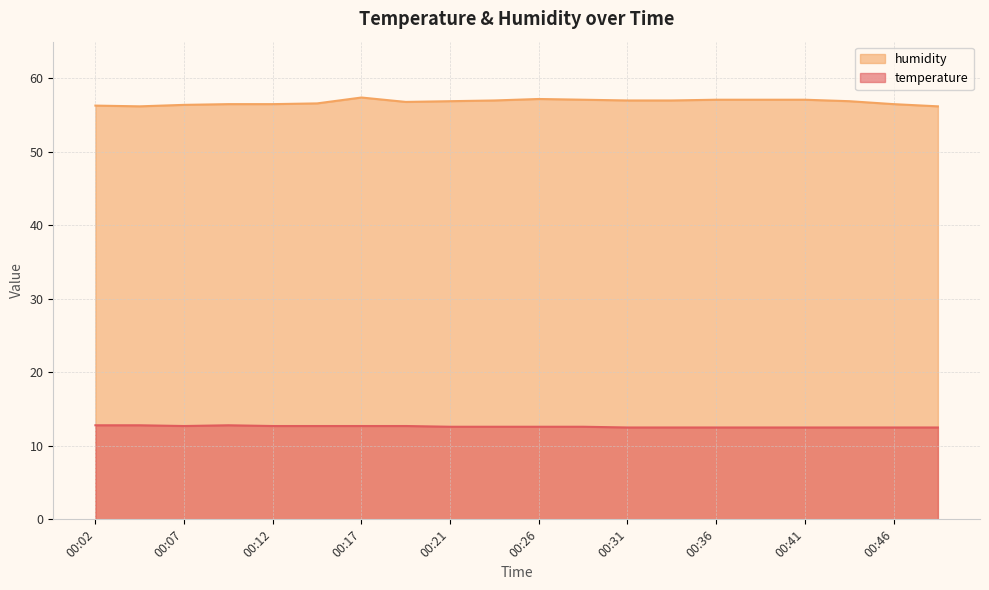

At which label does temperature reach its peak?

00:02